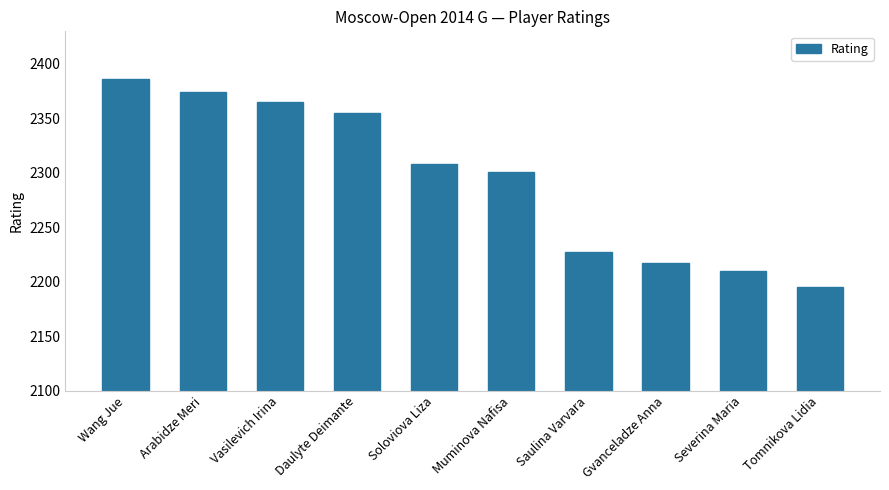

Count the number of data series in this chart.

1